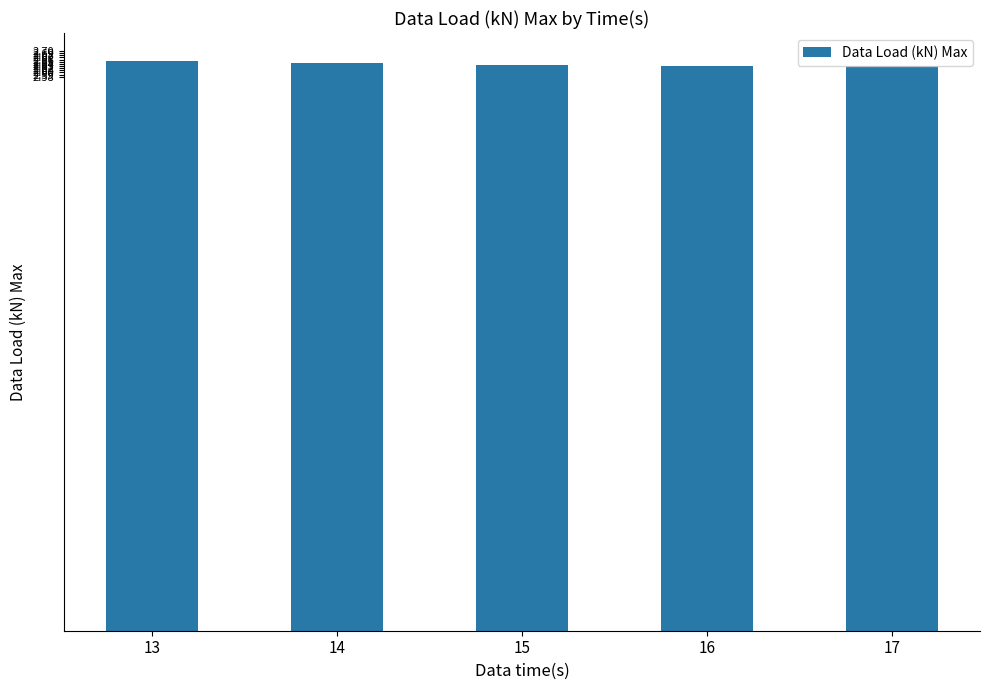

Are the bars horizontal?

No